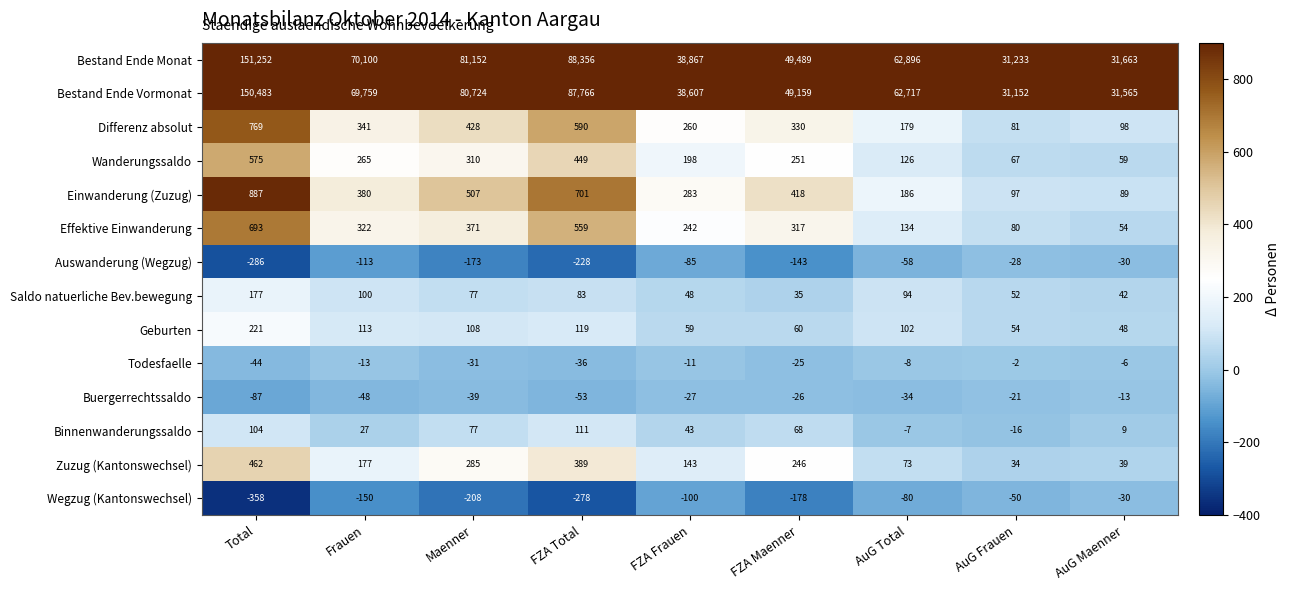

What is the difference between the Zuzug (Kantonswechsel) values at FZA Maenner and Frauen?

69